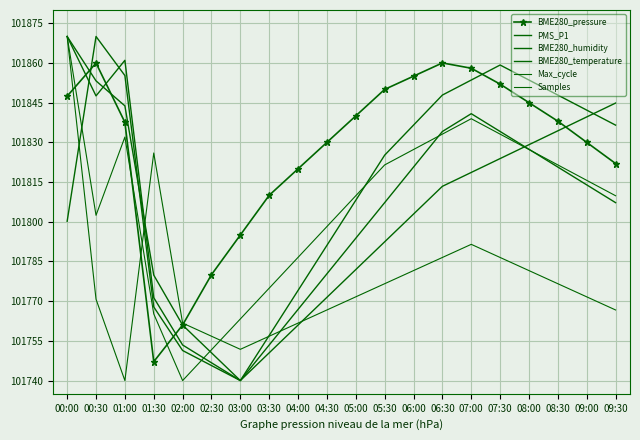

At which category does Max_cycle reach its first local valley?

01:00